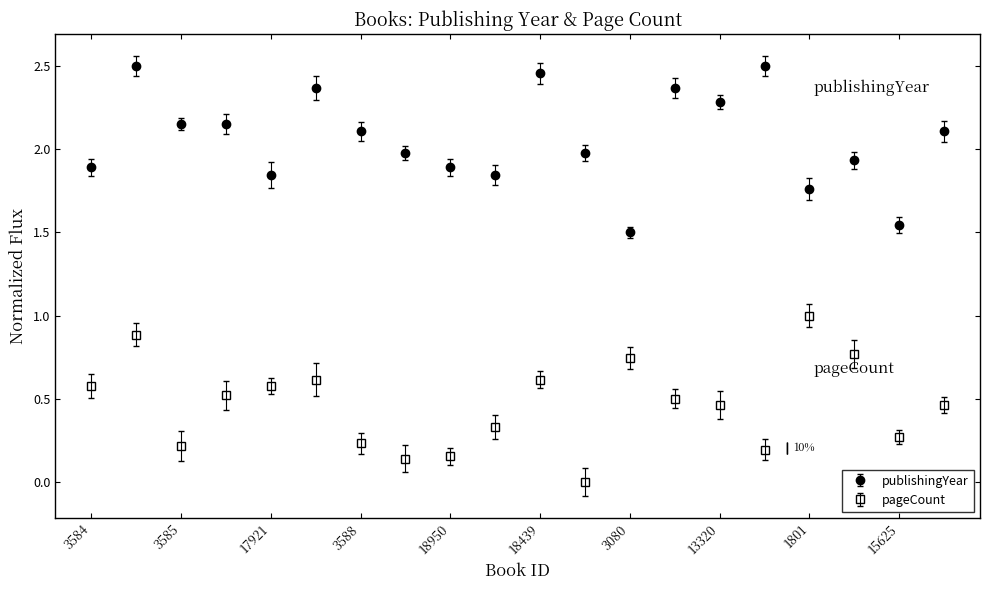

True or false: publishingYear and pageCount cross at least once.

False